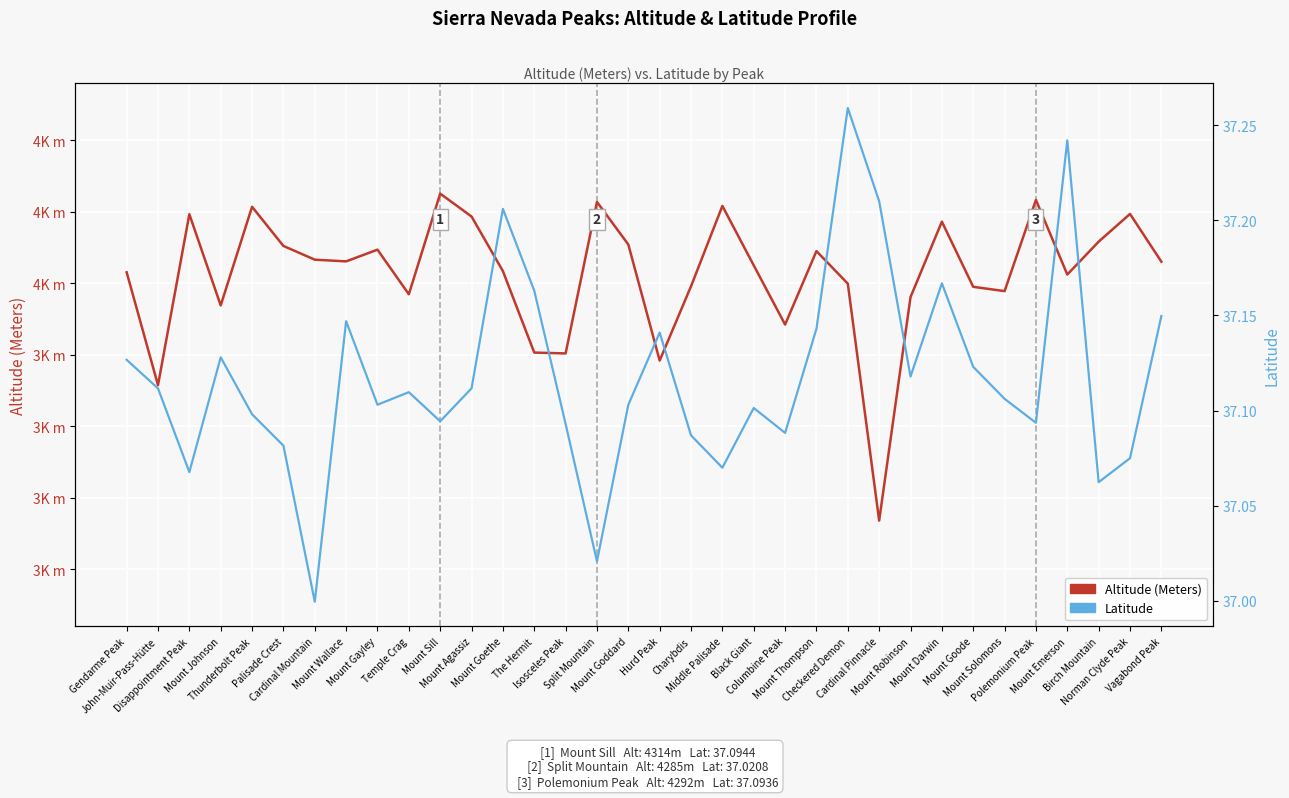

True or false: Altitude (Meters) and Latitude cross at least once.

False